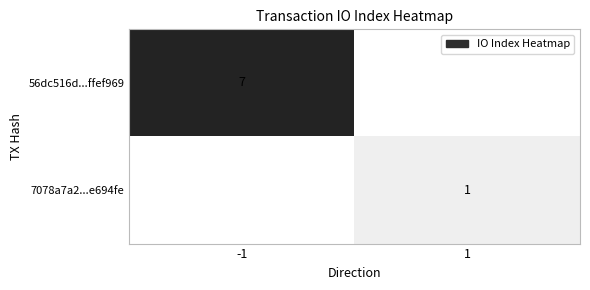

Is it true that 7078a7a2...e694fe equals 1 at 1?

True